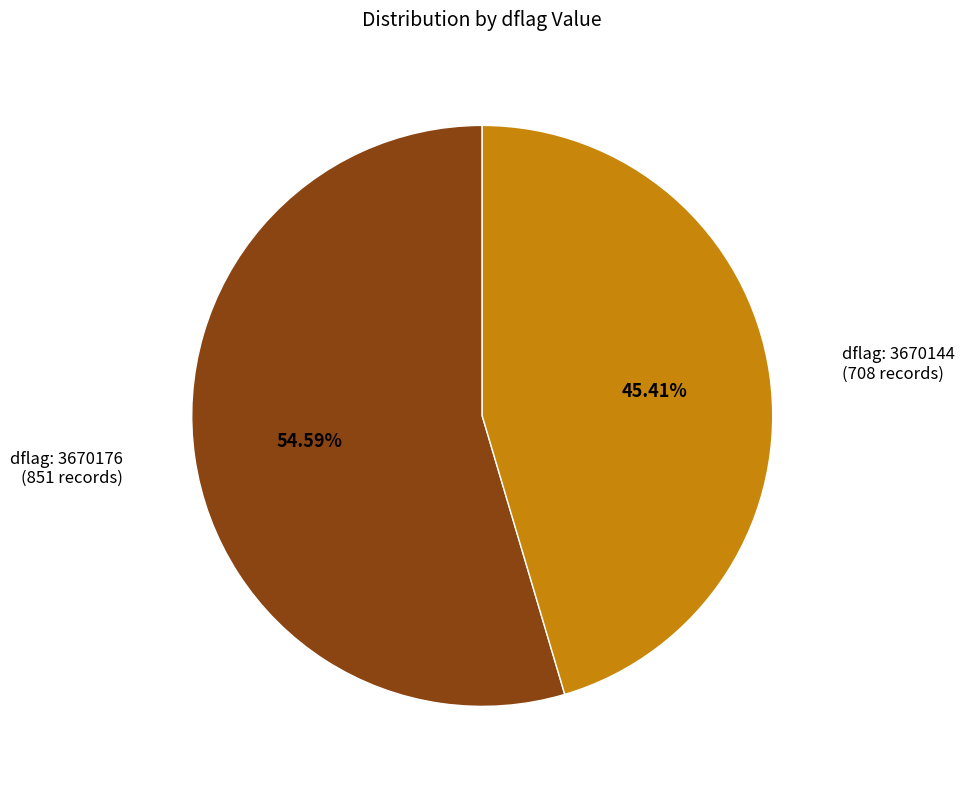

Is there a majority slice in this chart?

Yes